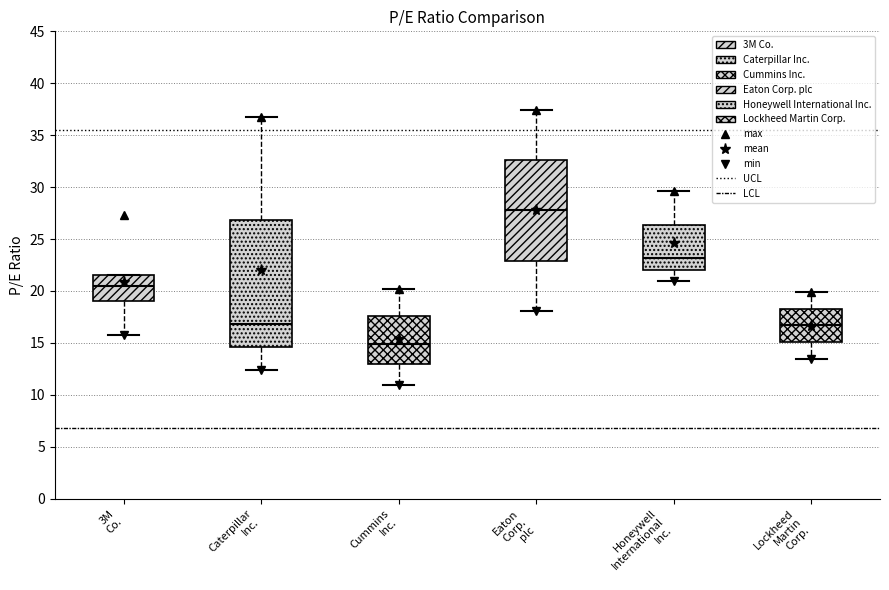

Which box has the highest median line?

Eaton Corp. plc